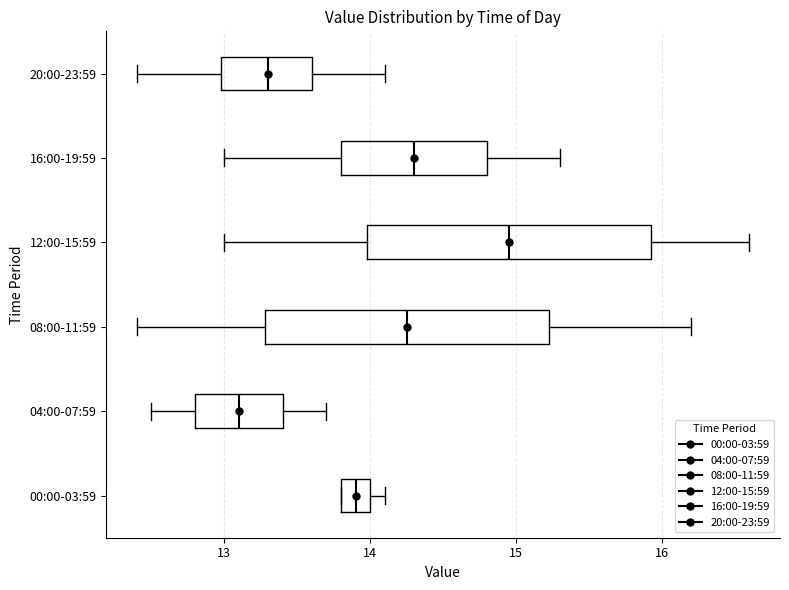

Where does the median line of the box for 00:00-03:59 sit on the x-axis? The values are not printed on the chart, so give them approximately, as read against the axis.

13.9